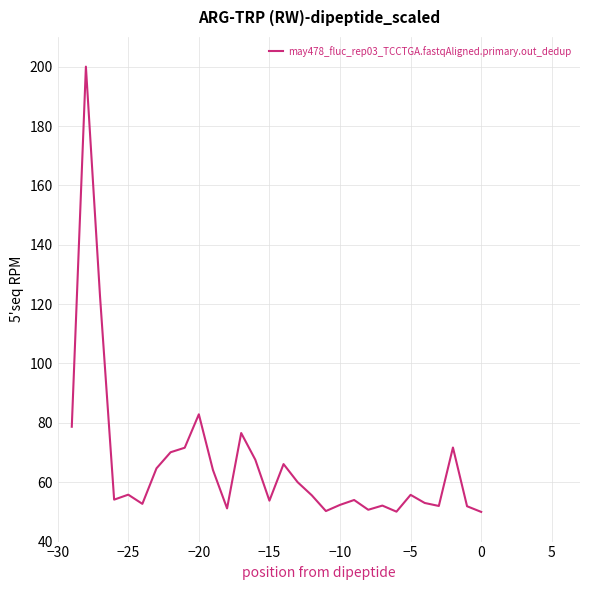

What is the average value?

66.4